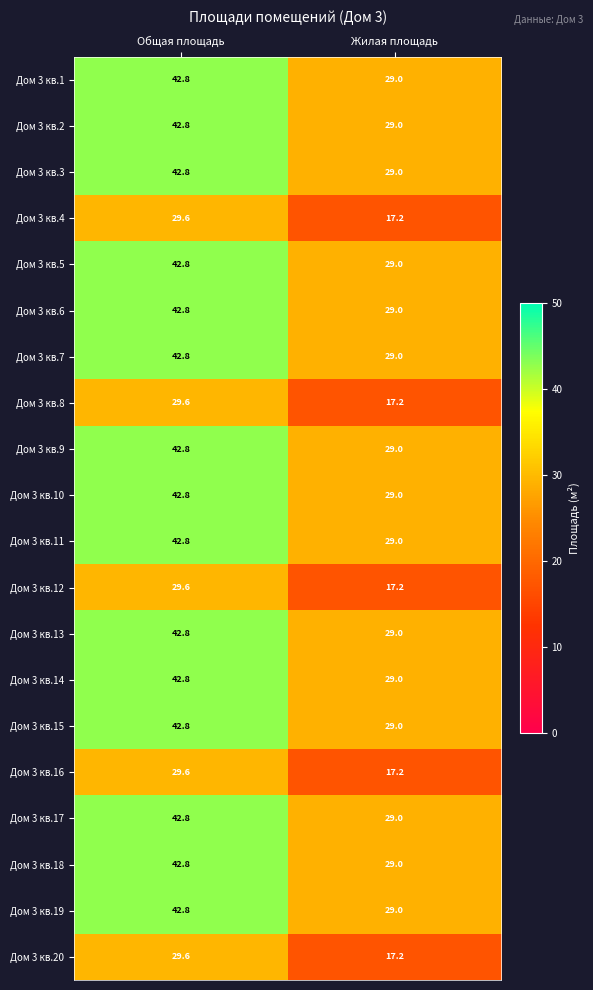

What is the total value across all series at Жилая площадь?

521.0